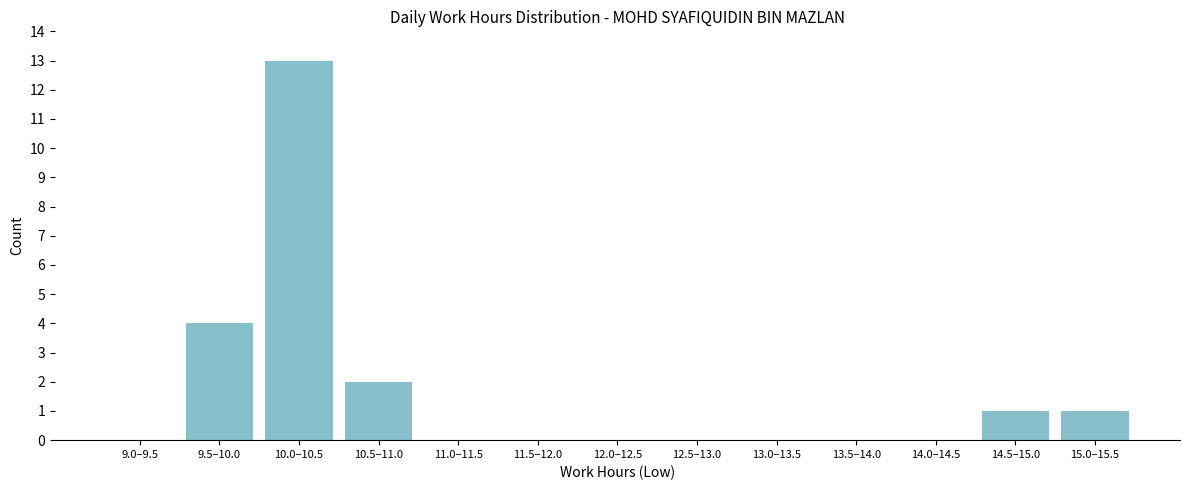

Reading right to left, extract all data points from this chart.

15.0–15.5=1	14.5–15.0=1	14.0–14.5=0	13.5–14.0=0	13.0–13.5=0	12.5–13.0=0	12.0–12.5=0	11.5–12.0=0	11.0–11.5=0	10.5–11.0=2	10.0–10.5=13	9.5–10.0=4	9.0–9.5=0